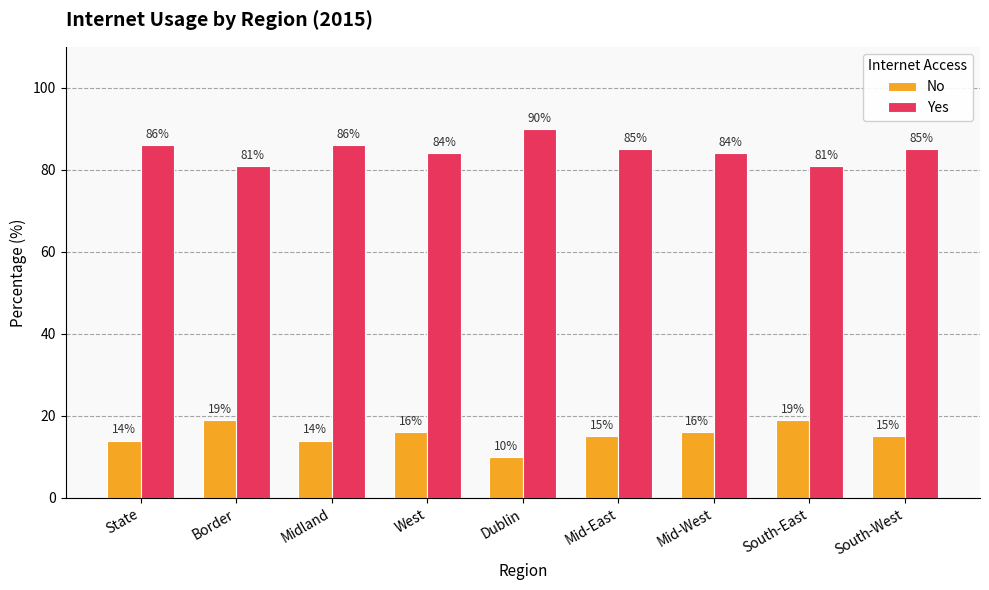

What is the value of the No bar at the 3rd from the left?

14